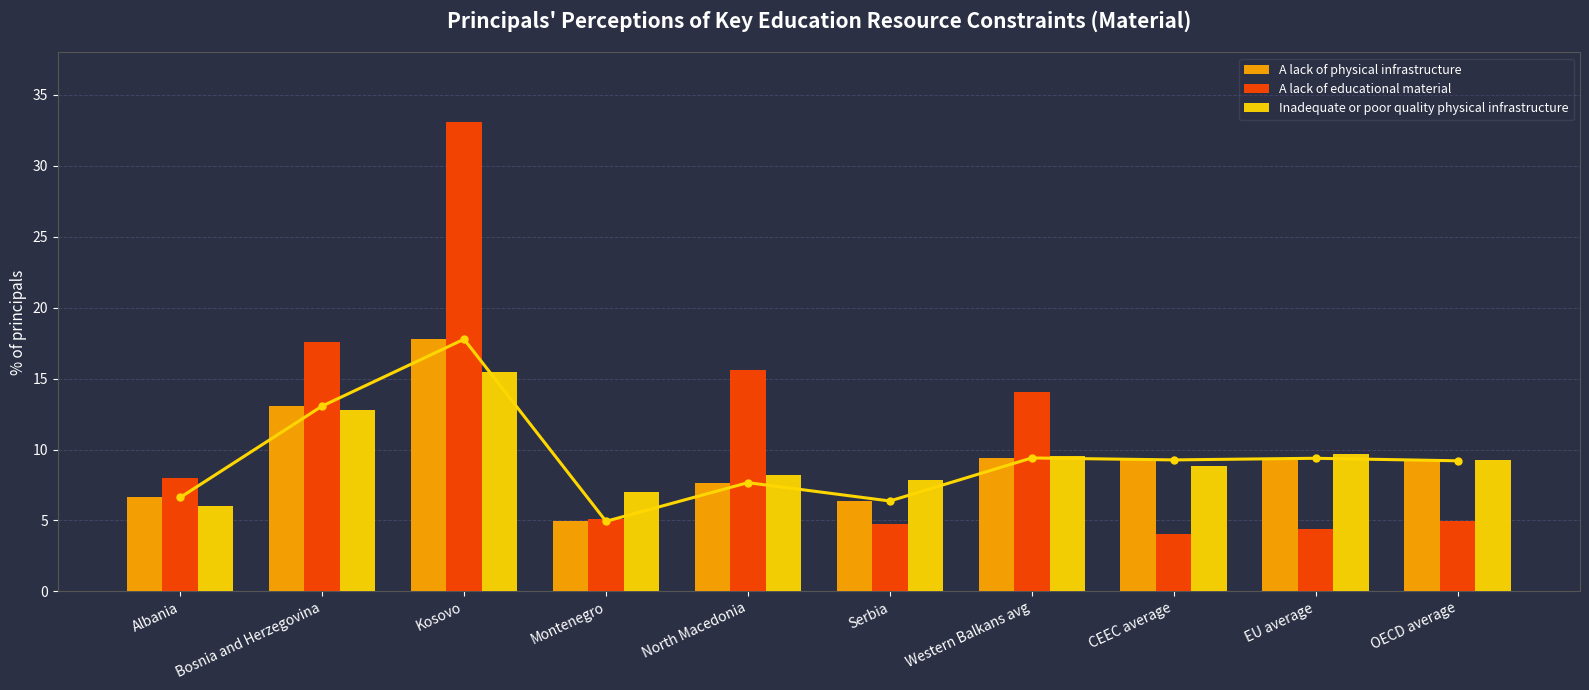

Reading left to right, list all the values displayed in this chart.

A lack of physical infrastructure: 6.6	13.1	17.8	4.9	7.7	6.4	9.4	9.3	9.4	9.2
A lack of educational material: 8.0	17.6	33.1	5.1	15.6	4.8	14.0	4.0	4.4	5.0
Inadequate or poor quality physical infrastructure: 6.0	12.8	15.4	7.0	8.2	7.9	9.6	8.9	9.7	9.3